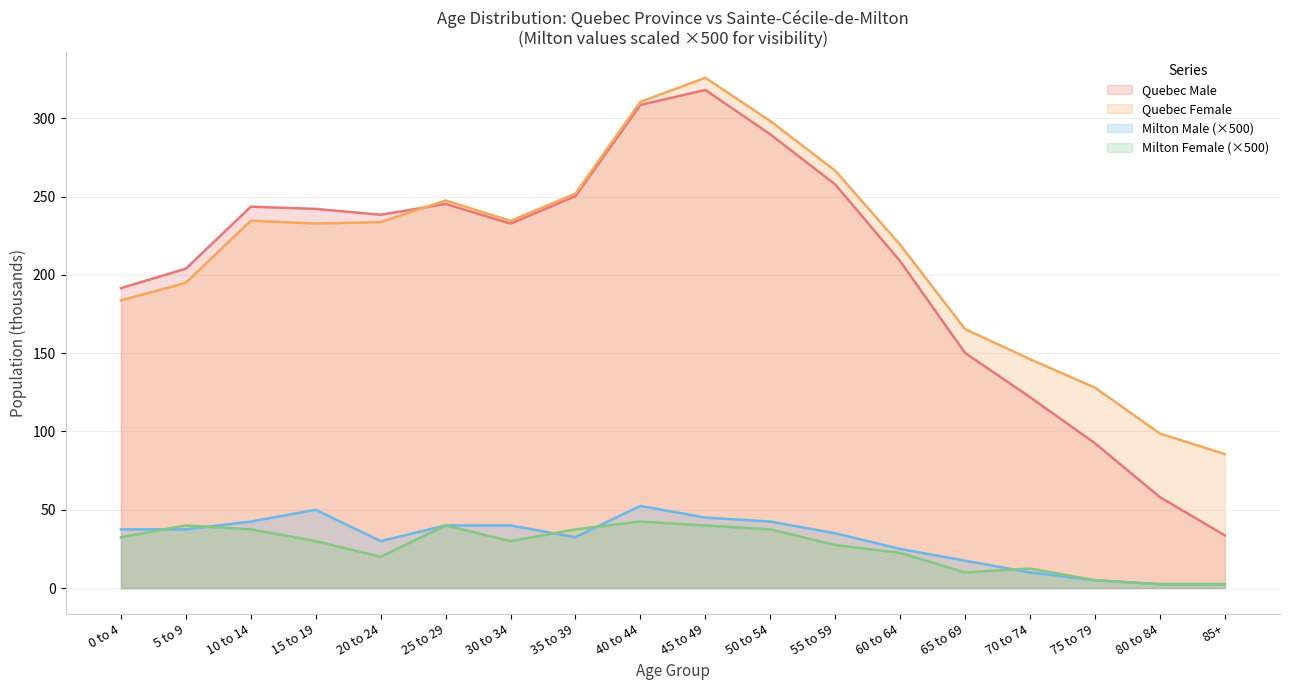

What are all the series names shown in the legend?

Quebec Male, Quebec Female, Milton Male (×500), Milton Female (×500)